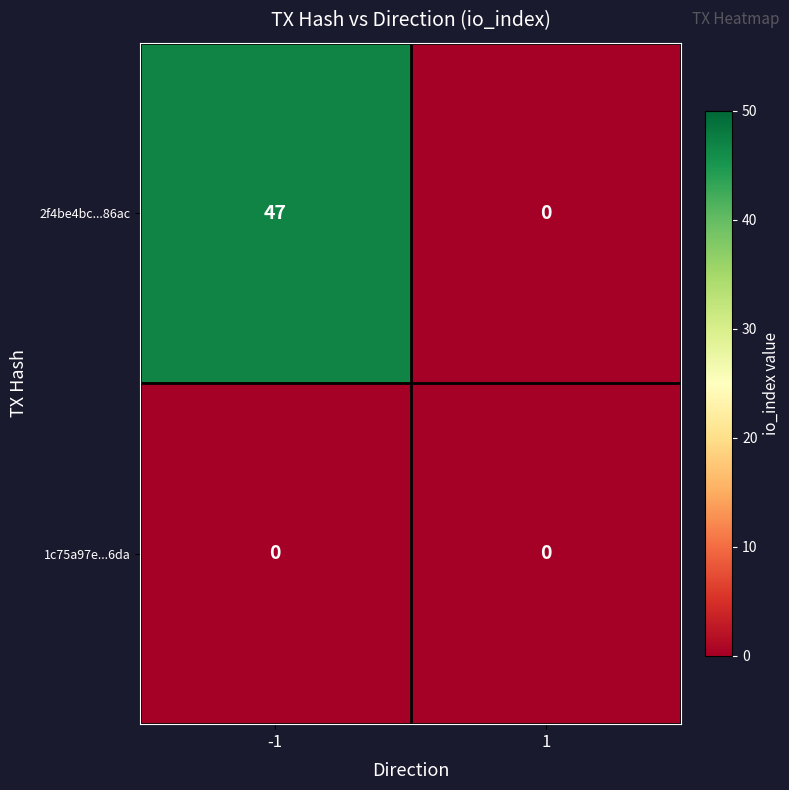

What value does the 2f4be4bc...86ac series have at -1, to the nearest 10?

50